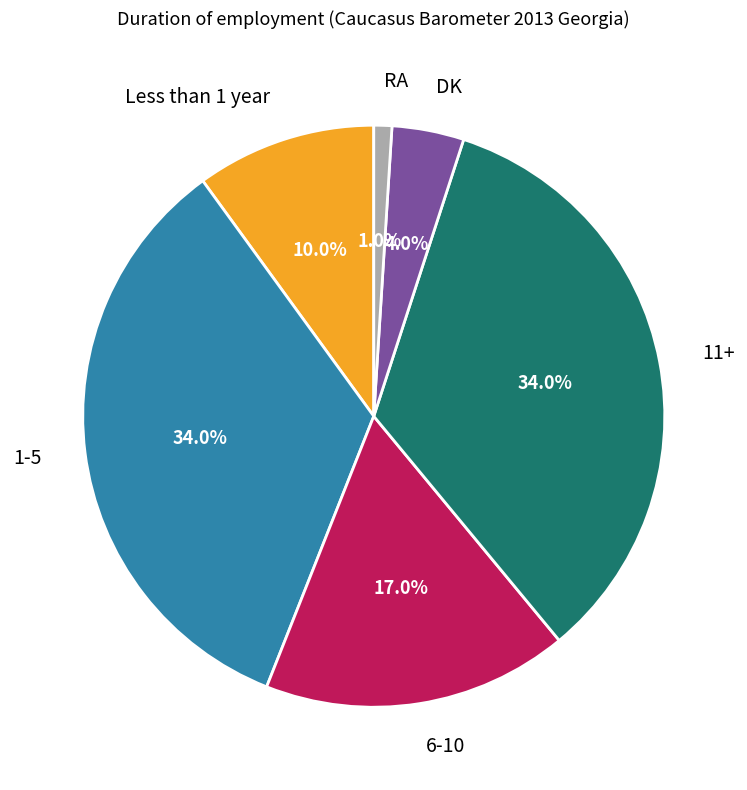

Which category has the smallest portion of the pie?

RA